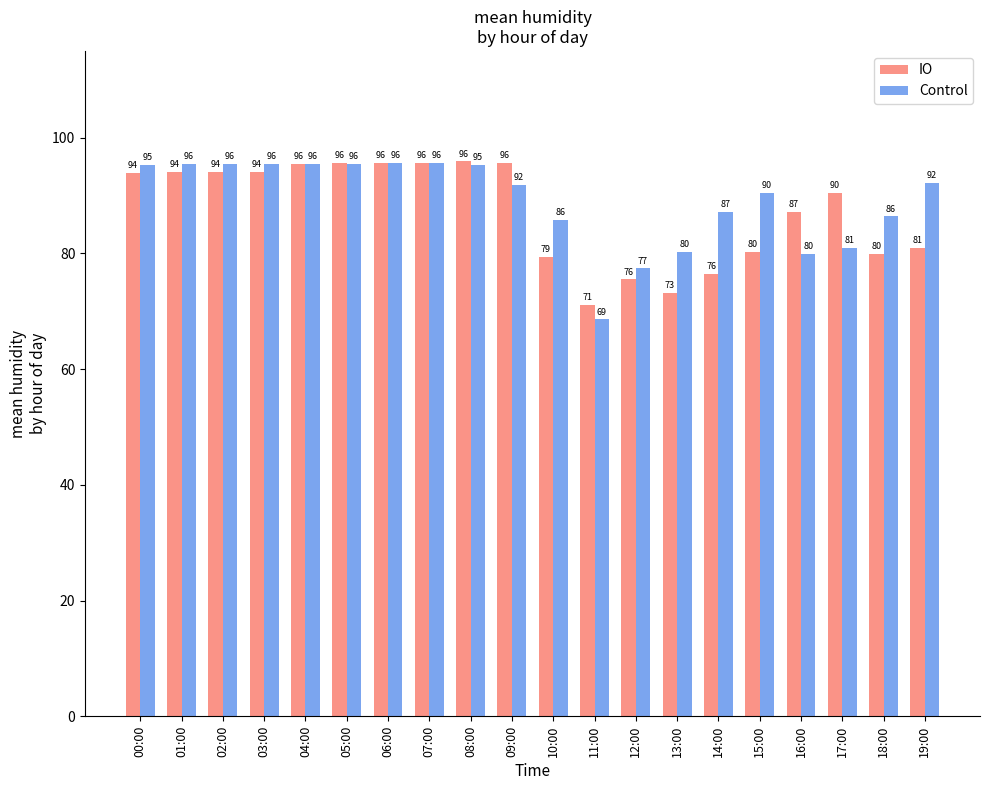

What is the sum of all IO values?

1744.3